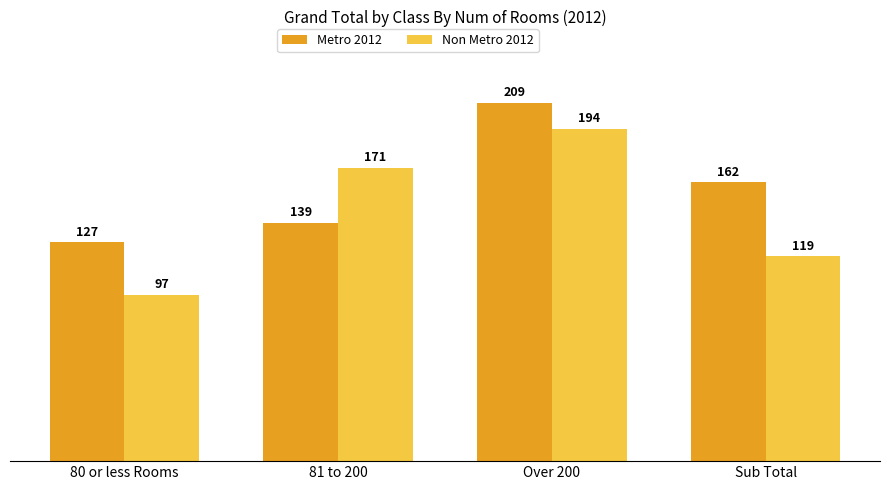

At which category is the sum across all series the highest?

Over 200